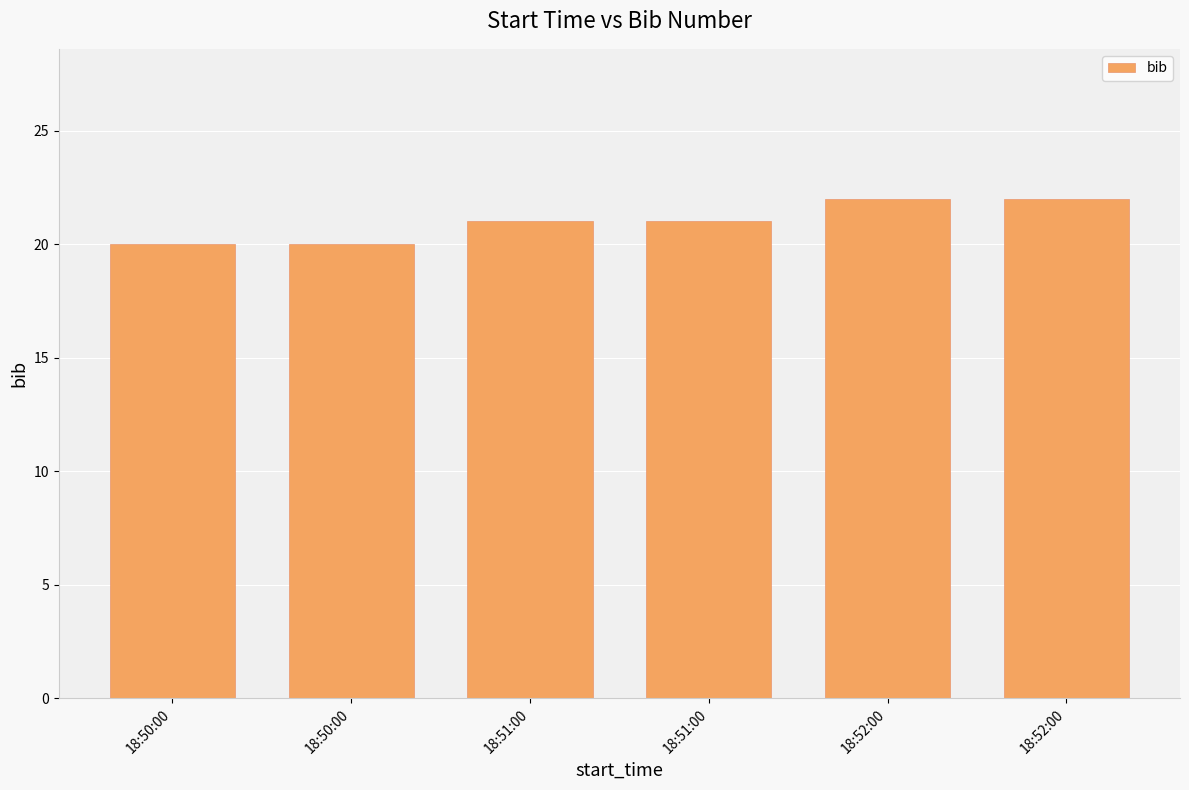

Does the chart contain any negative values?

No